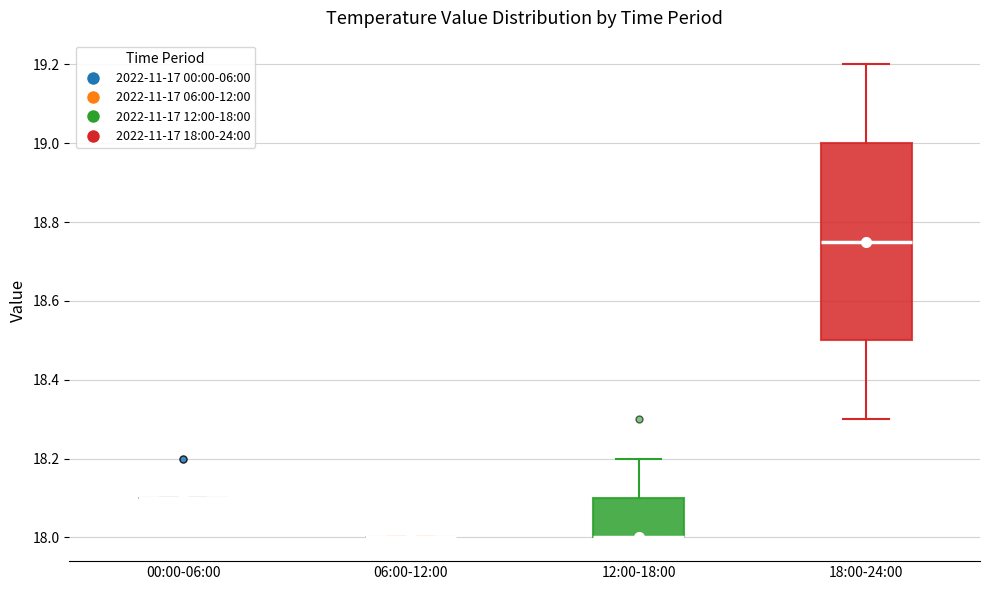

Reading left to right, transcribe this box plot: for each box, give where its median line is, the range the box spans, and where its two whiskers end, as read against the y-axis. The values are not printed on the chart, so give them approximately, as read against the axis.

00:00-06:00: box collapsed to a line at 18.10, whiskers 18.10 to 18.10
06:00-12:00: box collapsed to a line at 18.00, whiskers 18.00 to 18.00
12:00-18:00: median 18.00 (drawn on the box's lower edge), box 18.00 to 18.10, whiskers 18.00 to 18.20
18:00-24:00: median 18.76, box 18.50 to 19.00, whiskers 18.30 to 19.20